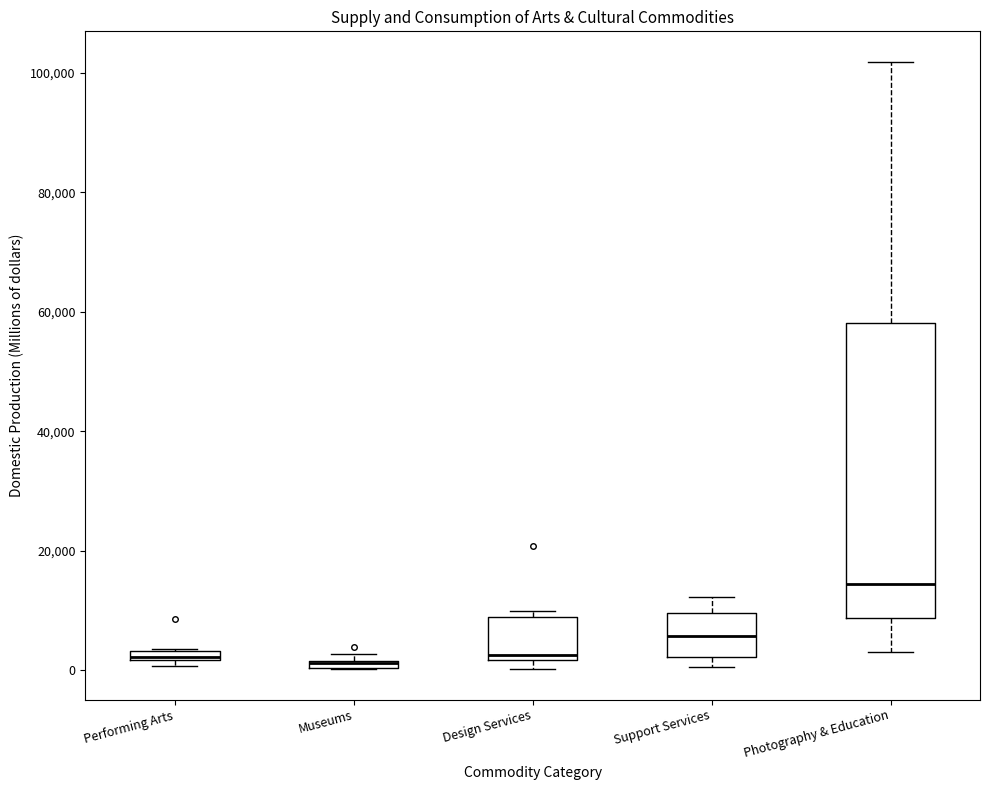

Where is the upper edge of the box for Museums on the y-axis? The values are not printed on the chart, so give them approximately, as read against the axis.

2000